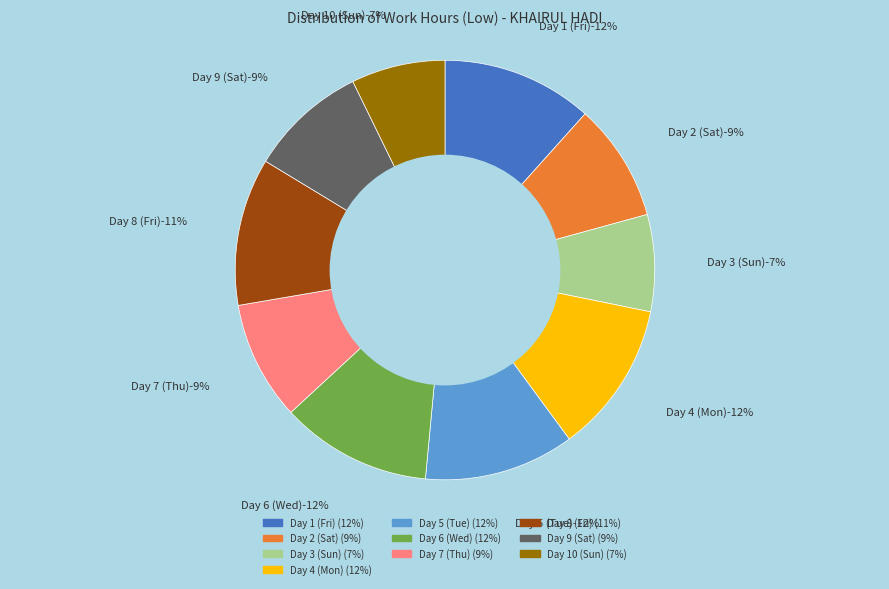

To the nearest percent, what is the difference between the Day 10 (Sun) and Day 8 (Fri) slice percentages?

4%